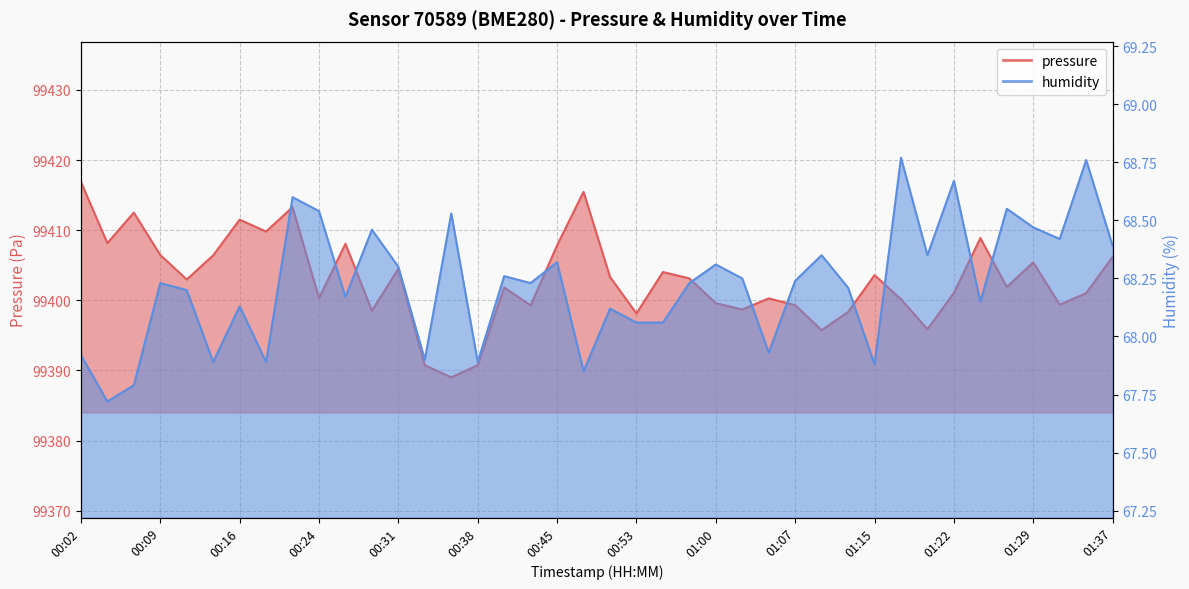

What are all the series names shown in the legend?

pressure, humidity